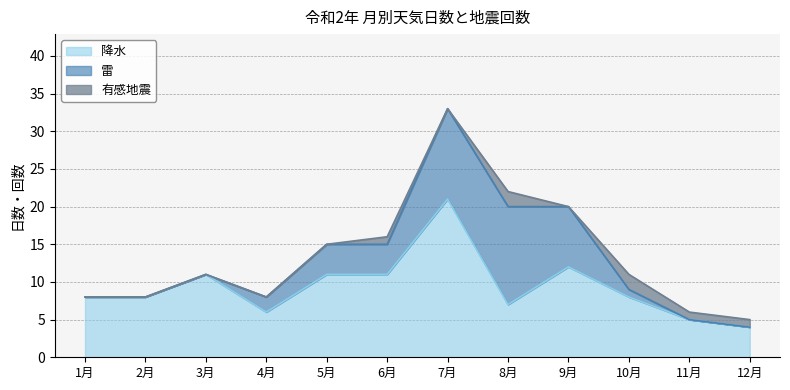

Count the 有感地震 values in the range 0 to 1.

10